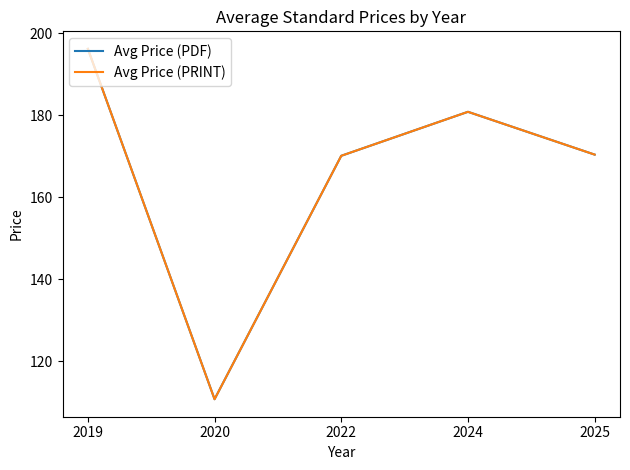

Is it true that Avg Price (PDF) equals 161.3 at 2020?

False